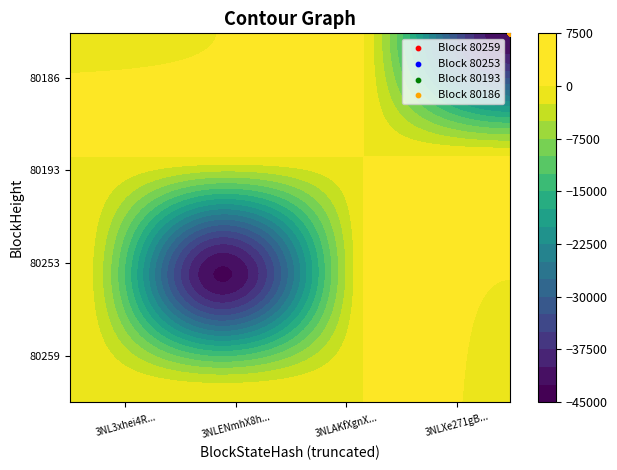

Is it true that 80259 equals 0 at 80253?

True